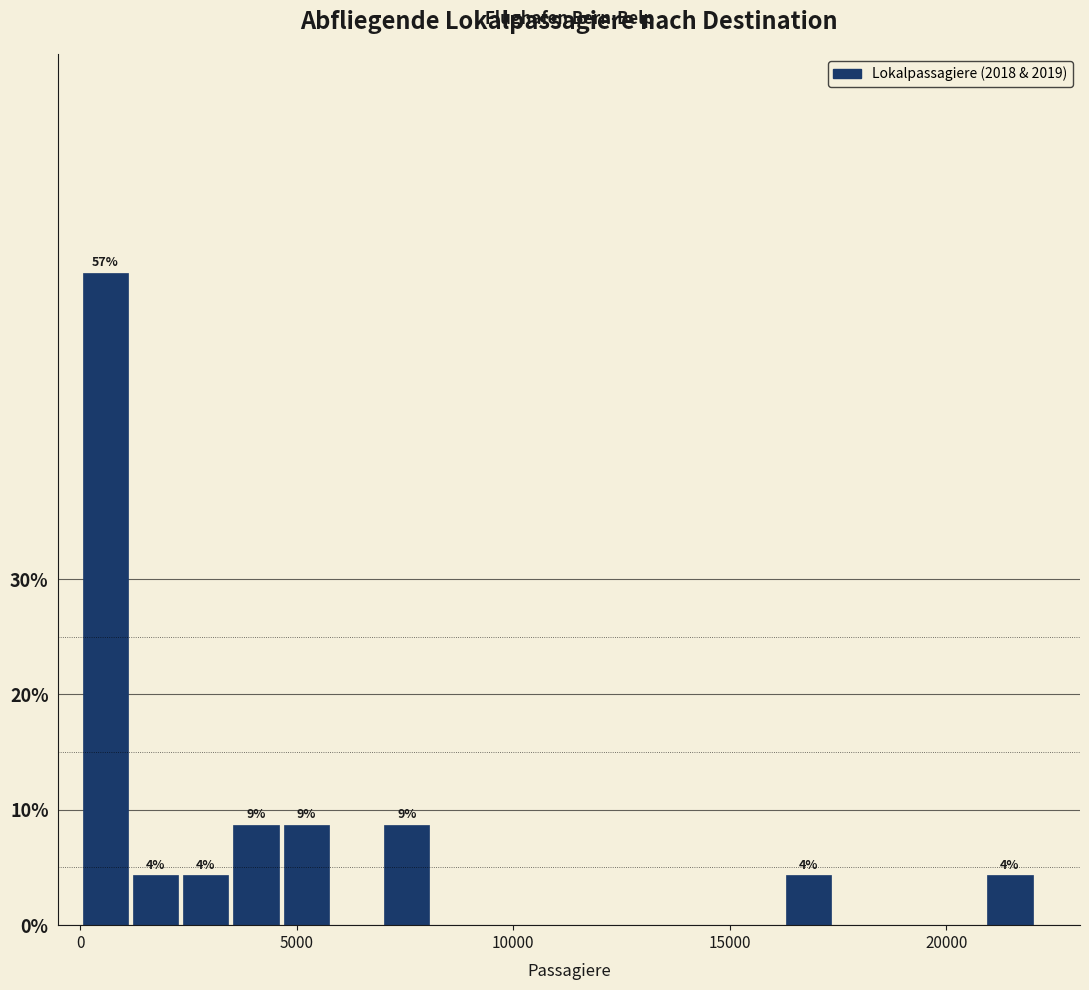

Read against the x-axis, roughly where is the centre of the tallest bar?

500